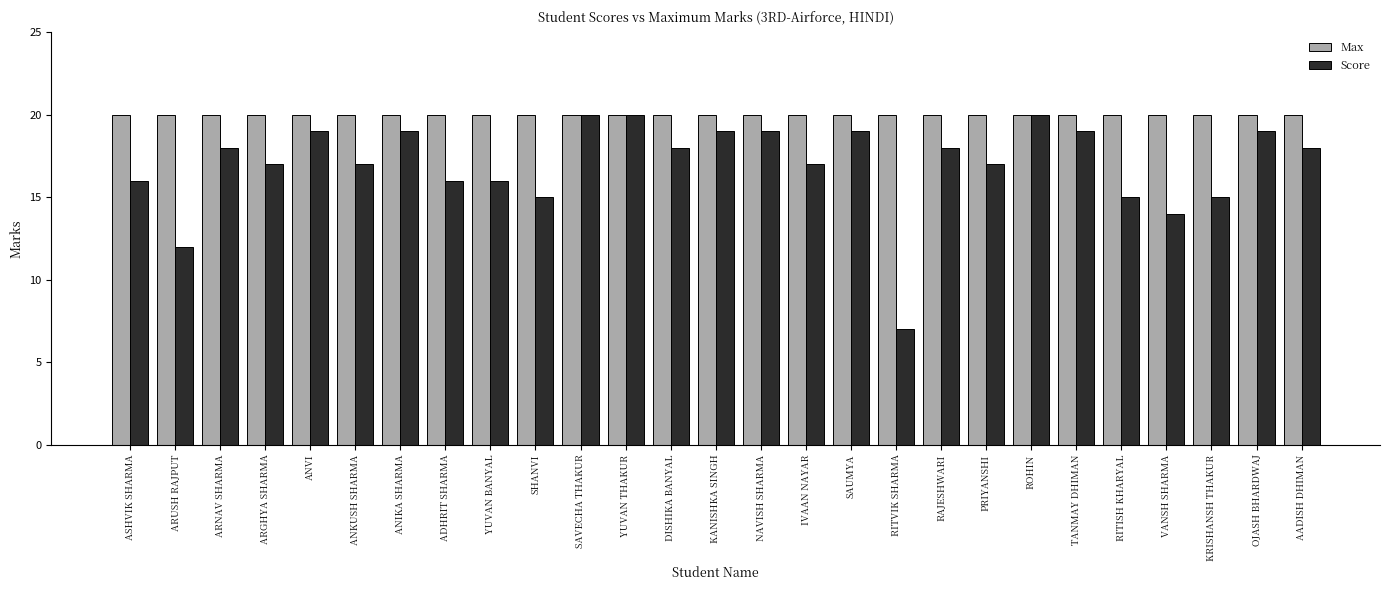

What is the difference between the second highest and minimum values in the Score series?

13